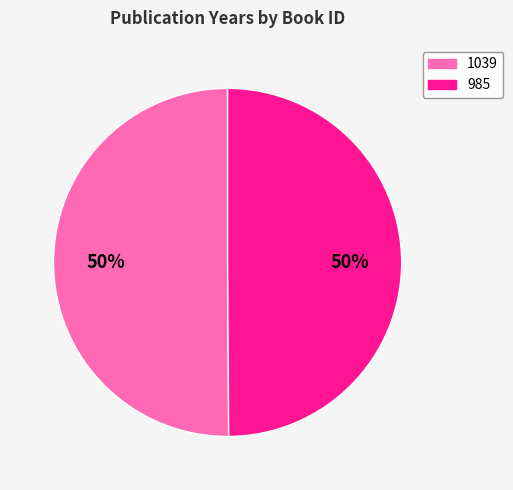

Is it true that 985 is 50% of the pie?

True